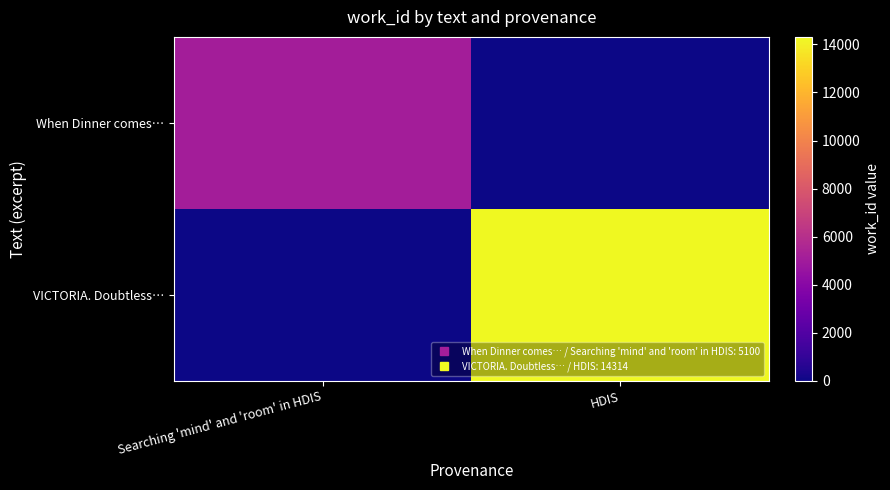

At which category is the sum across all series the highest?

HDIS